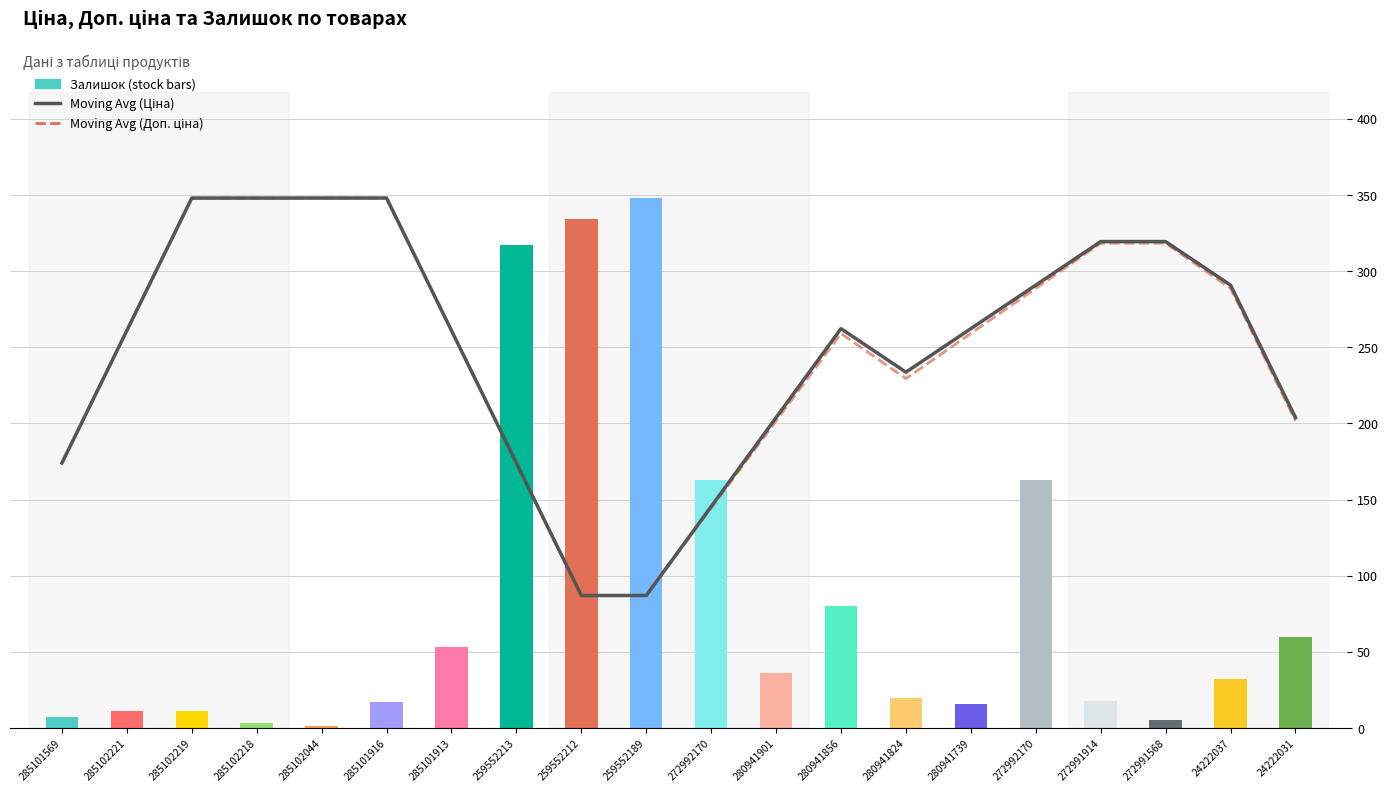

The value of Moving Average (Ціна, 4-pt) at 280941856 is 262.2. True or false?

True